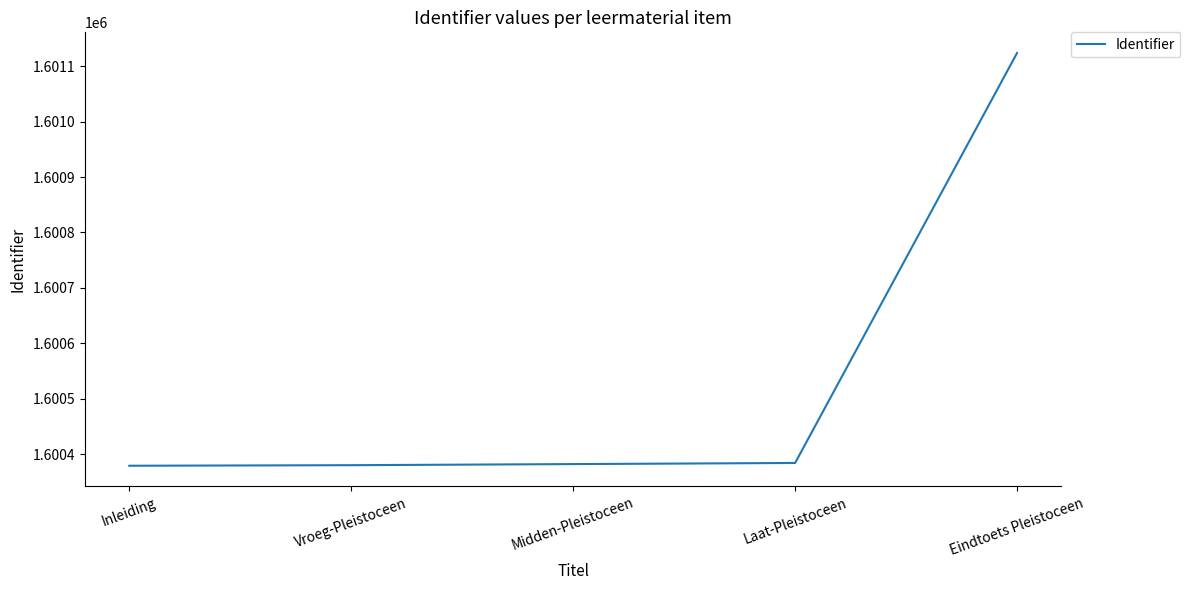

What is the approximate value at Eindtoets Pleistoceen?

1601124